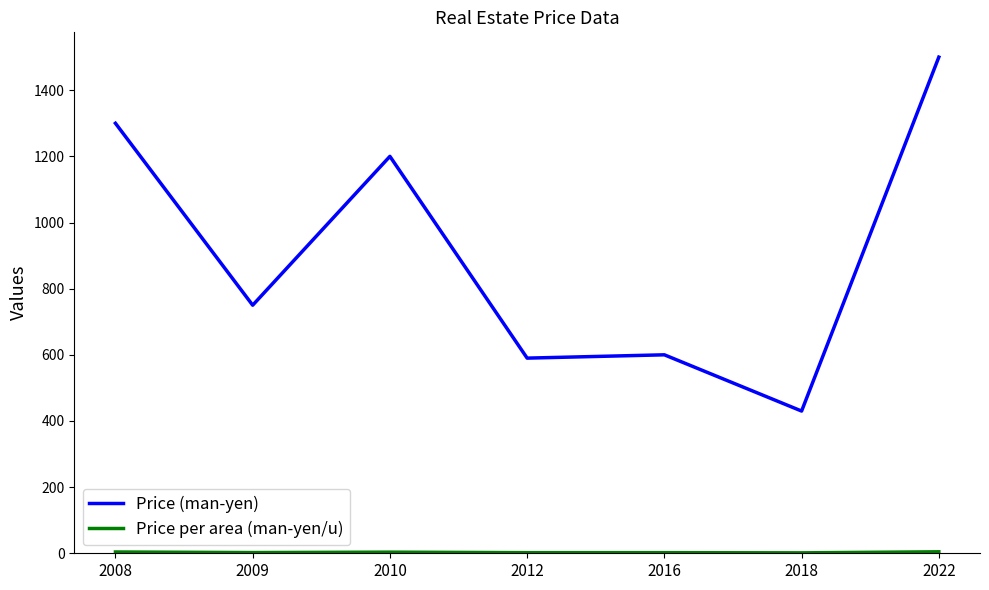

How many lines are shown in the chart?

2